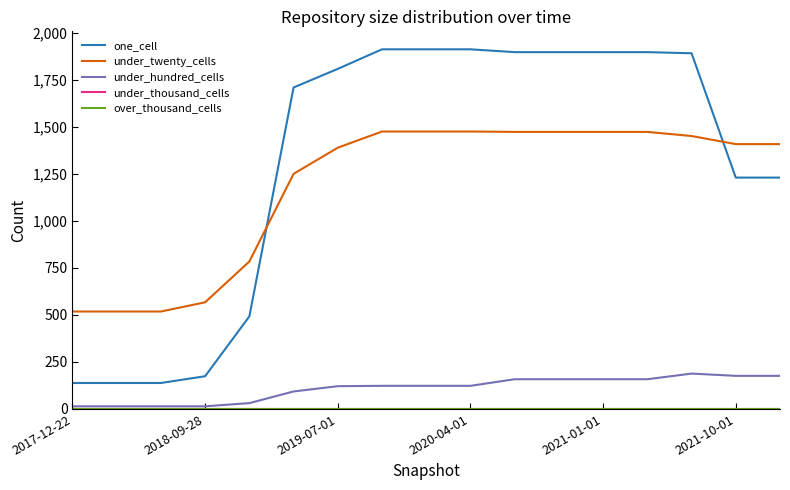

Which series has the largest range (max minus min)?

one_cell